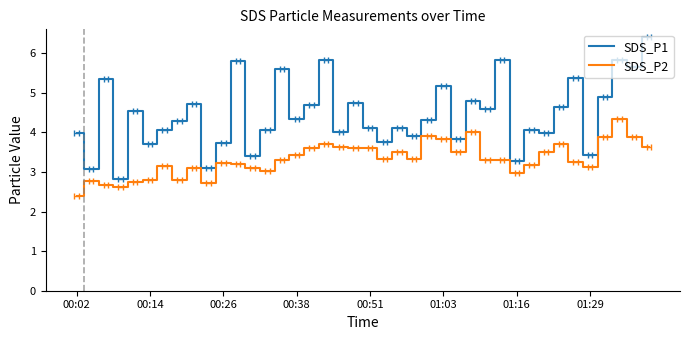

What is the minimum value for SDS_P2?

2.4